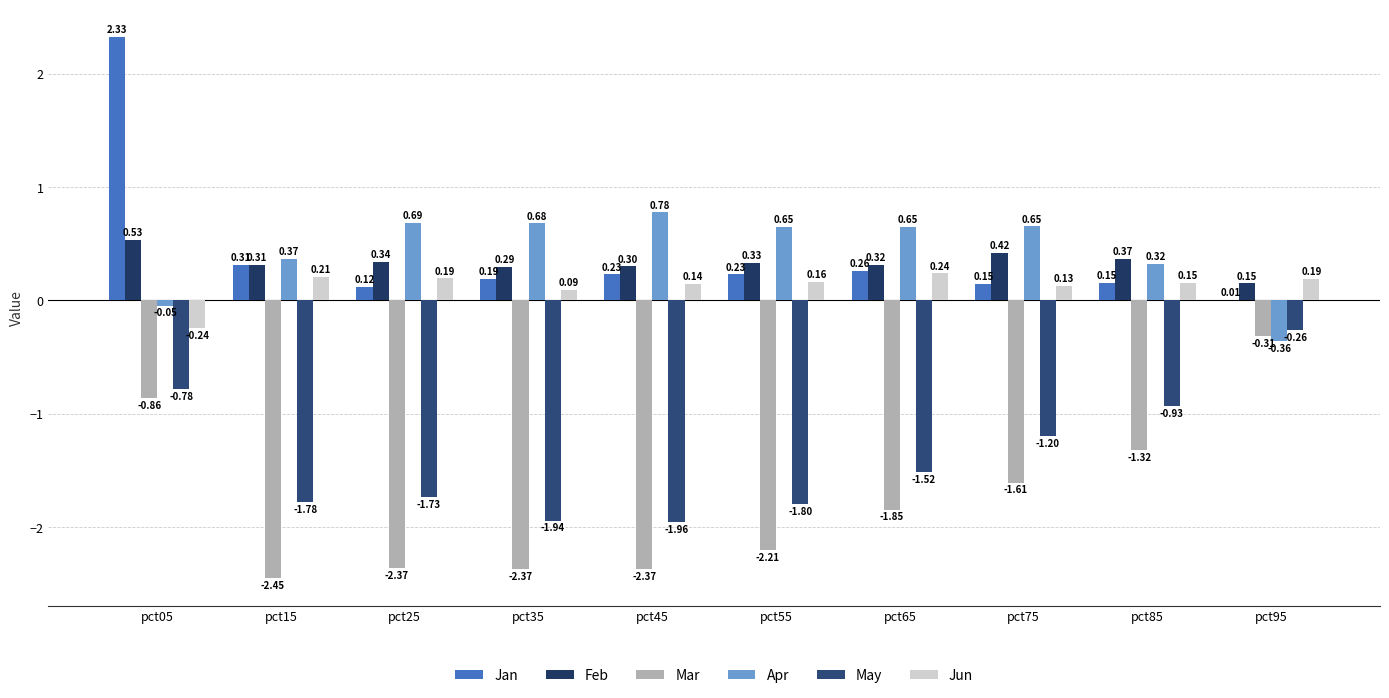

What is the greatest value displayed?

2.3